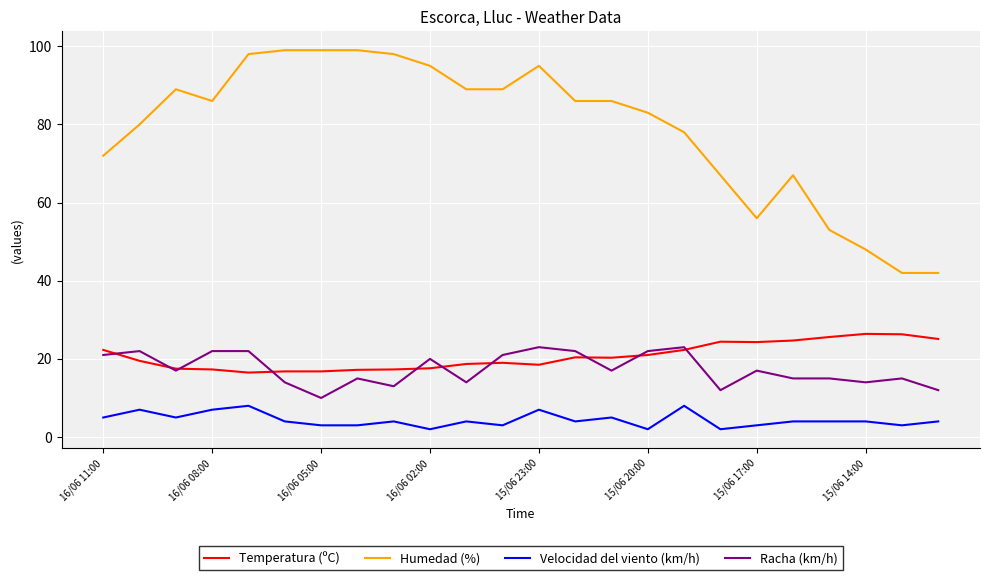

Which series has the largest total across all categories?

Humedad (%)